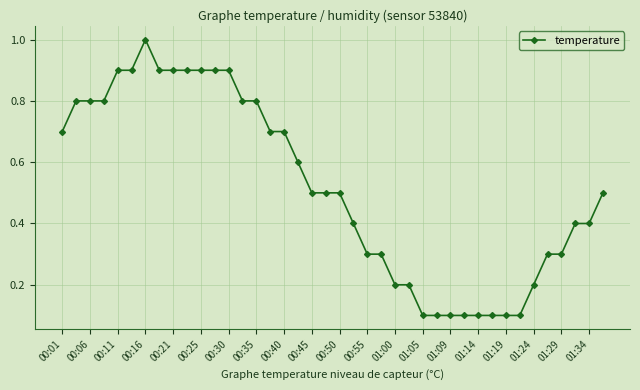

Reading left to right, list all the values displayed in this chart.

0.7	0.8	0.8	0.8	0.9	0.9	1.0	0.9	0.9	0.9	0.9	0.9	0.9	0.8	0.8	0.7	0.7	0.6	0.5	0.5	0.5	0.4	0.3	0.3	0.2	0.2	0.1	0.1	0.1	0.1	0.1	0.1	0.1	0.1	0.2	0.3	0.3	0.4	0.4	0.5